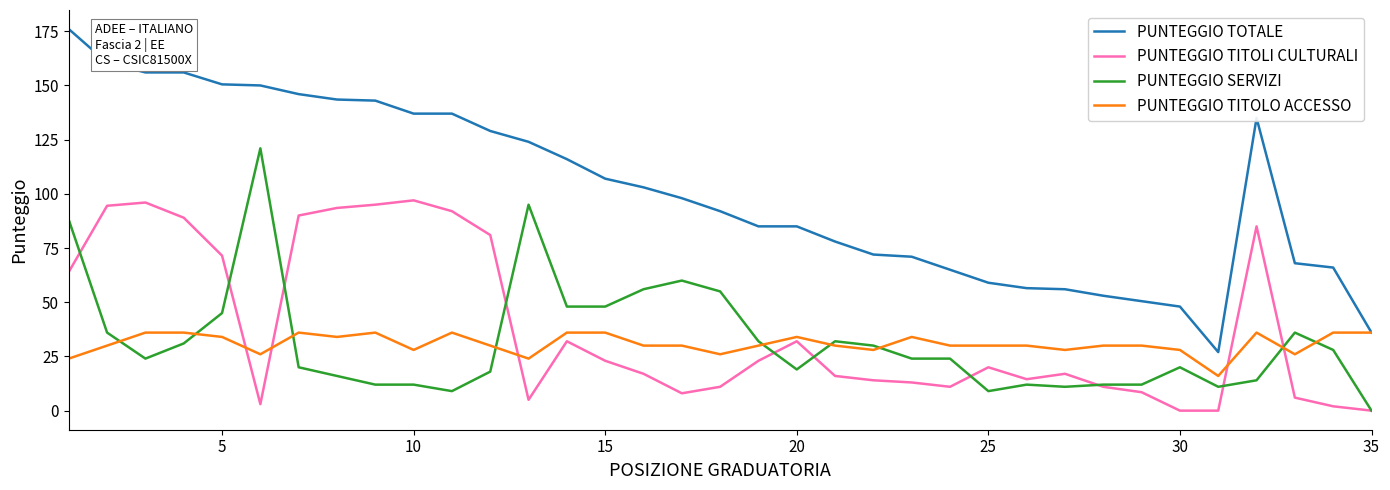

What is the difference between the maximum and minimum values in the PUNTEGGIO TITOLI CULTURALI series?

97.0